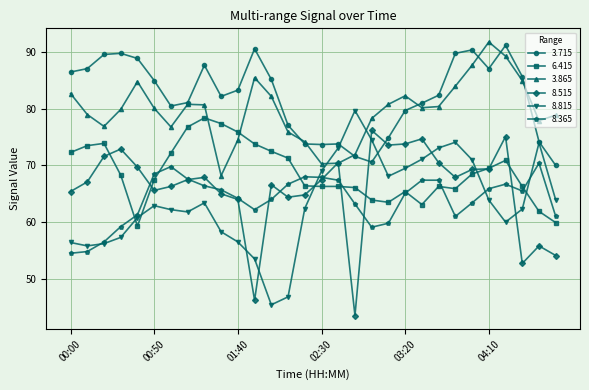

What is the sum of all 8.515 values?

1979.6